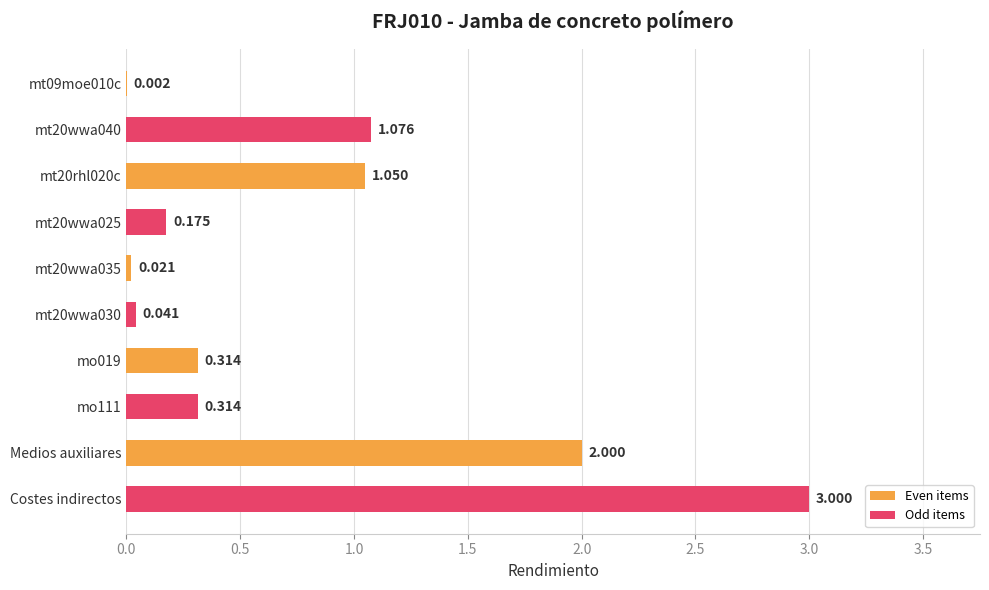

Which category has the highest value across all series?

Costes indirectos